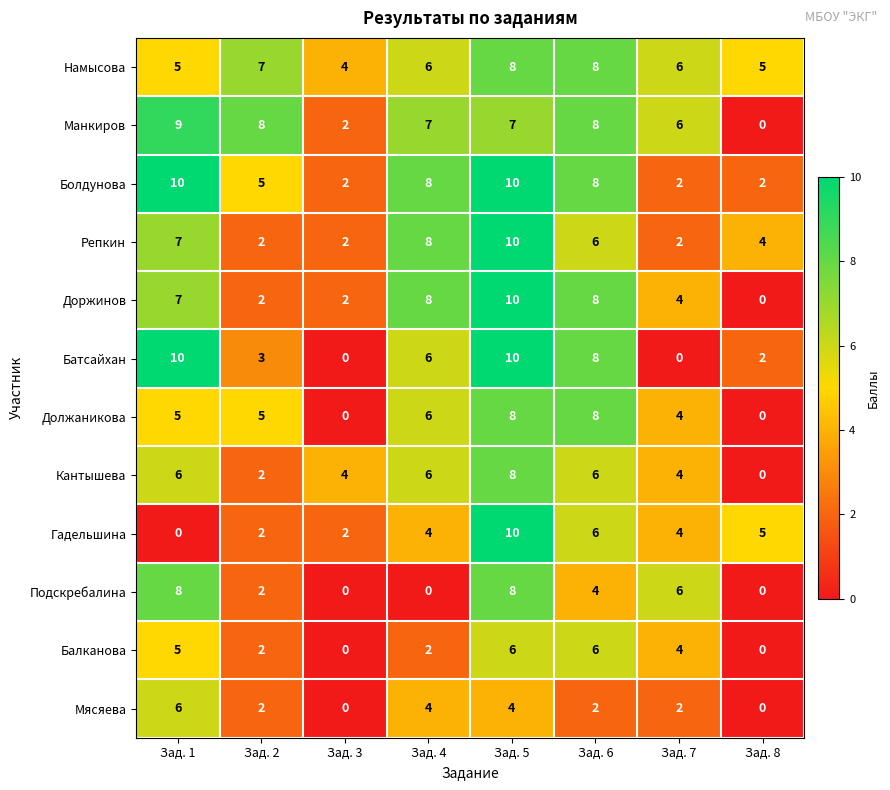

What is the spread (max minus min) of values at Зад. 8?

5